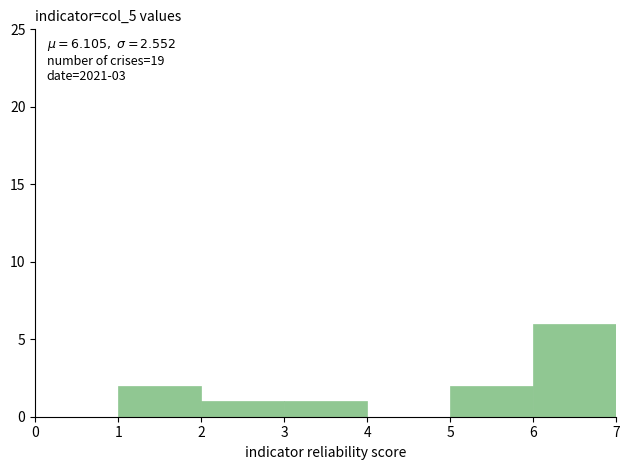

Which range on the x-axis has the tallest bar?

6 to 7